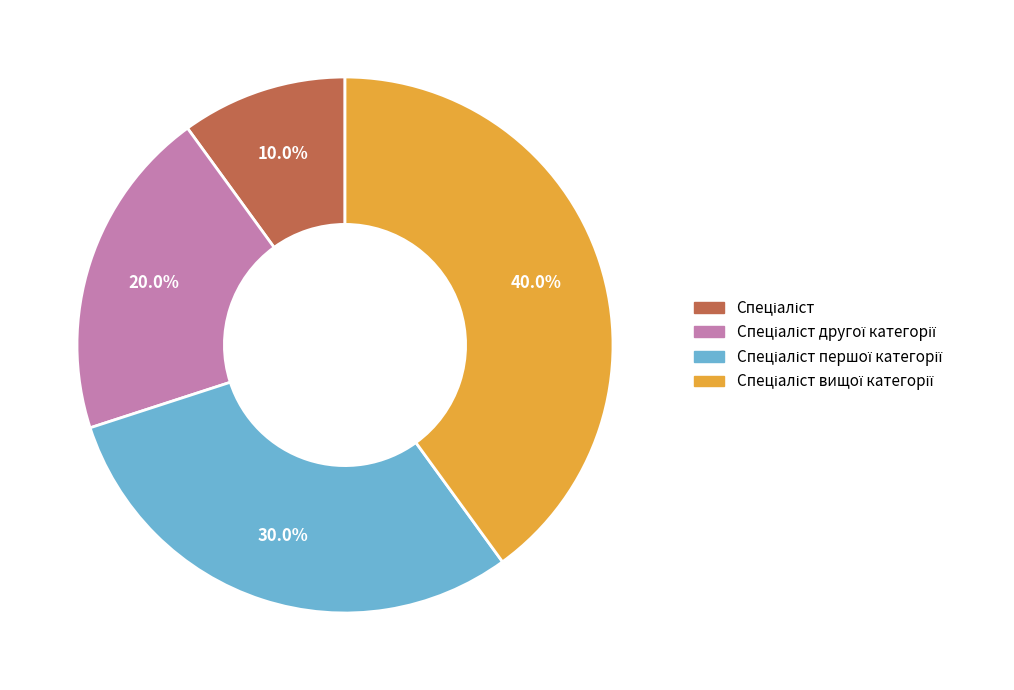

Is there a majority slice in this chart?

No